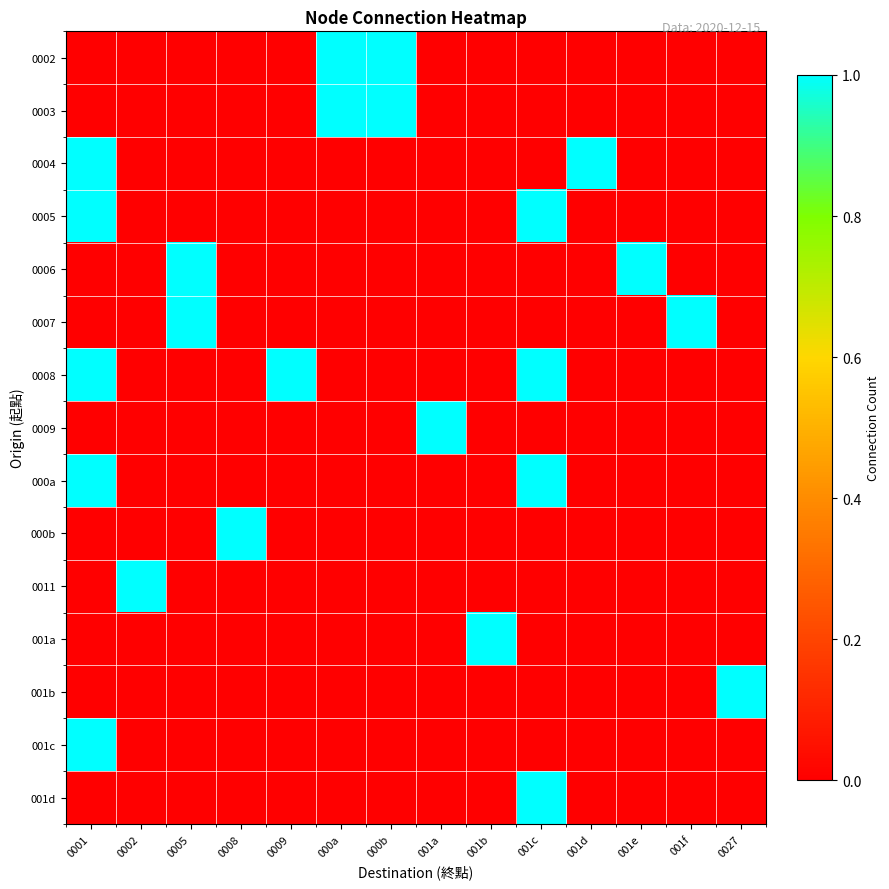

What is the spread (max minus min) of values at 001e?

1